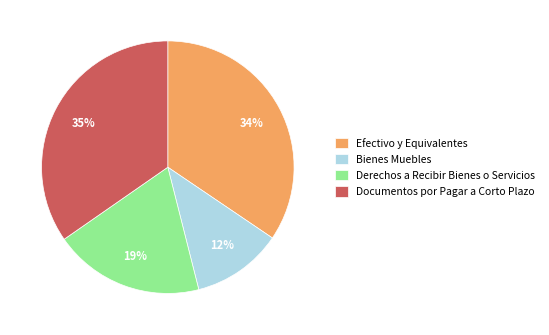

What is the ratio of the value at Bienes Muebles to the value at Documentos por Pagar a Corto Plazo?

0.3